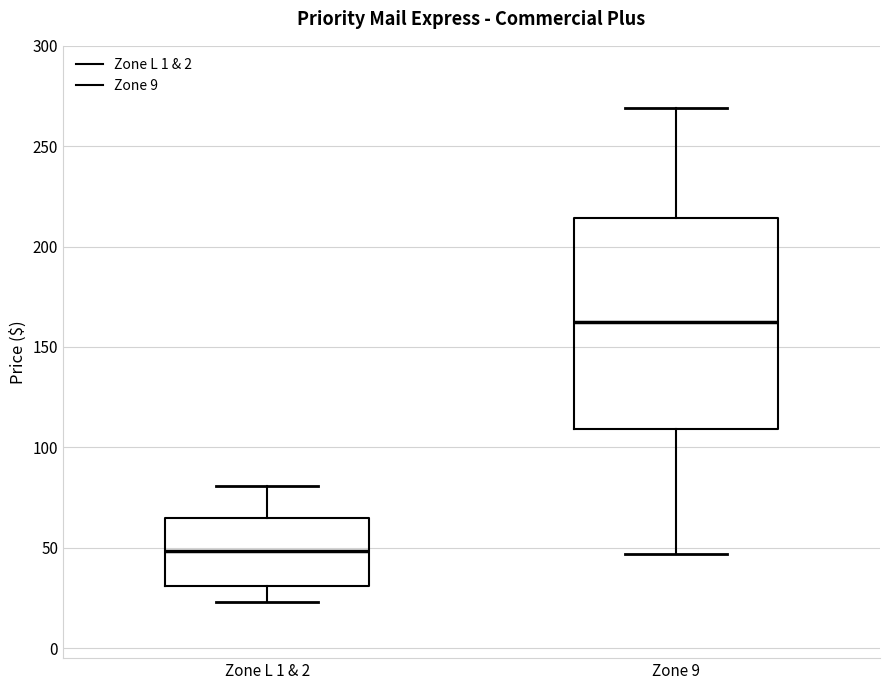

Where is the lower edge of the box for Zone L 1 & 2 on the y-axis? The values are not printed on the chart, so give them approximately, as read against the axis.

30